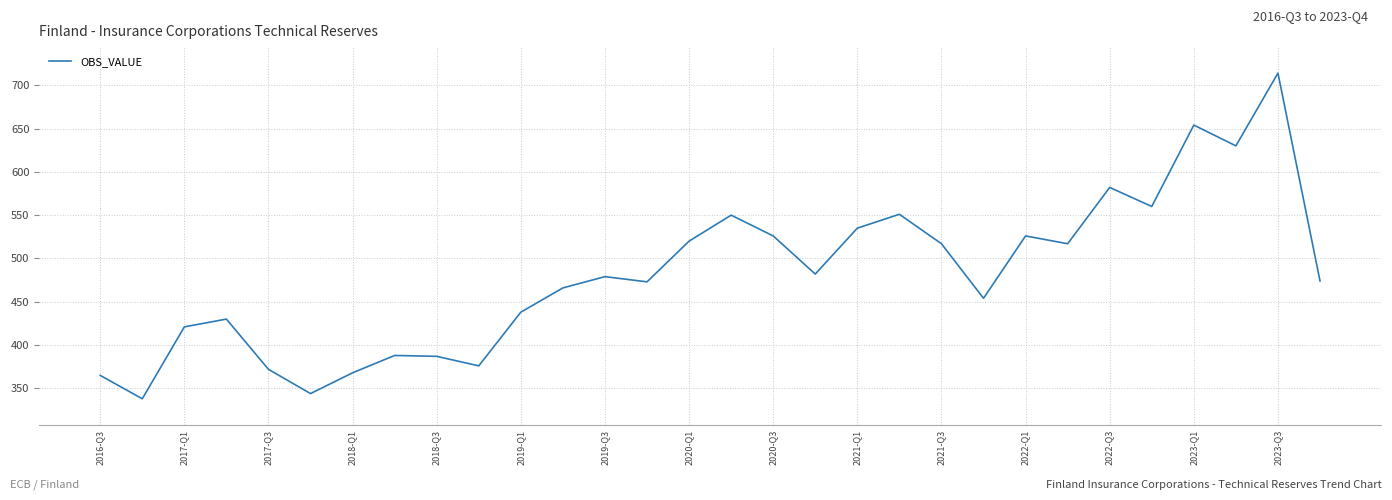

What is the greatest value displayed?

714